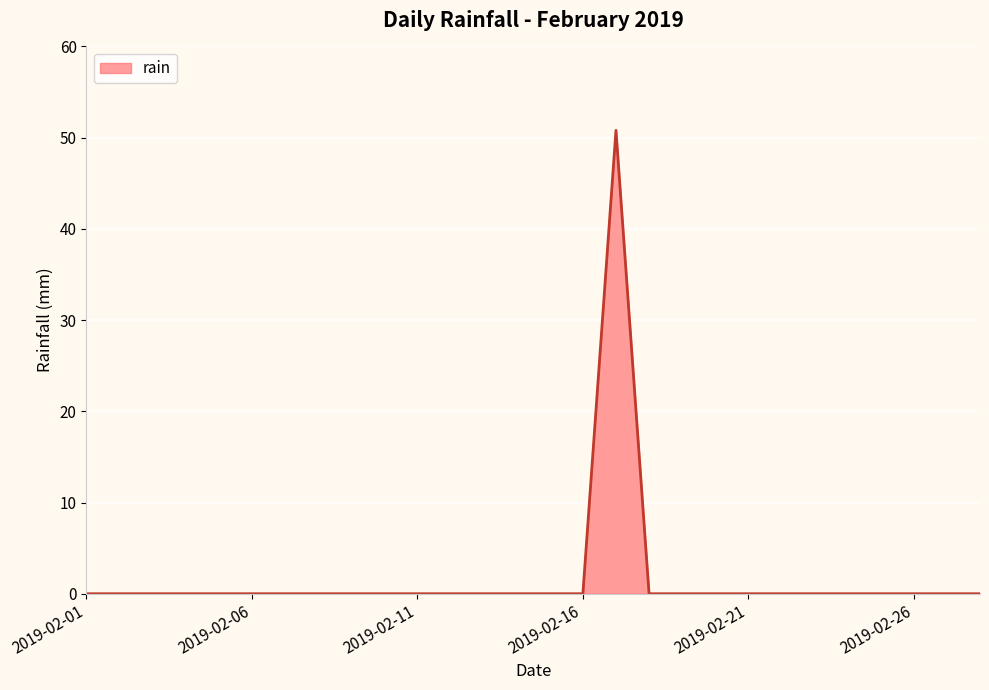

What is the greatest value displayed?

50.8